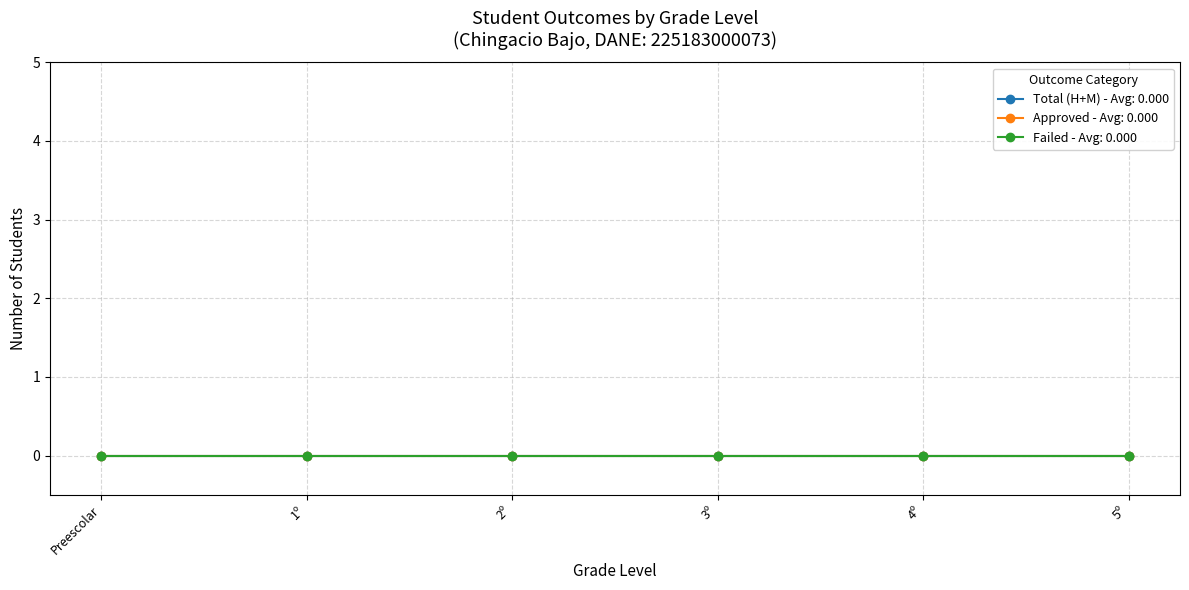

True or false: Total Students and Grade Level cross at least once.

False